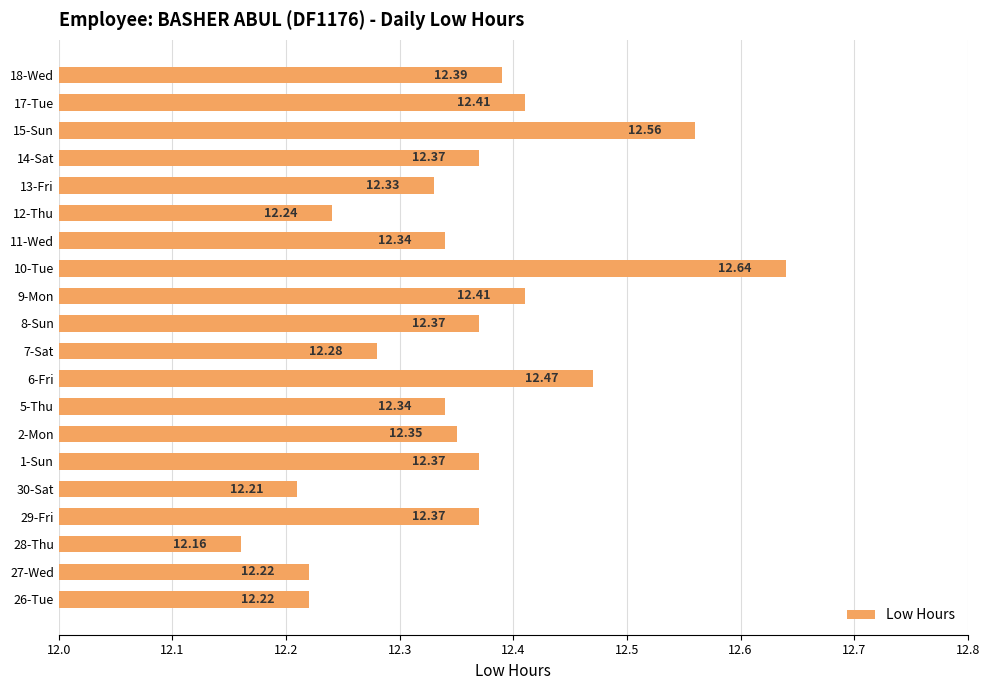

Between 30-Sat and 8-Sun, which is larger?

8-Sun